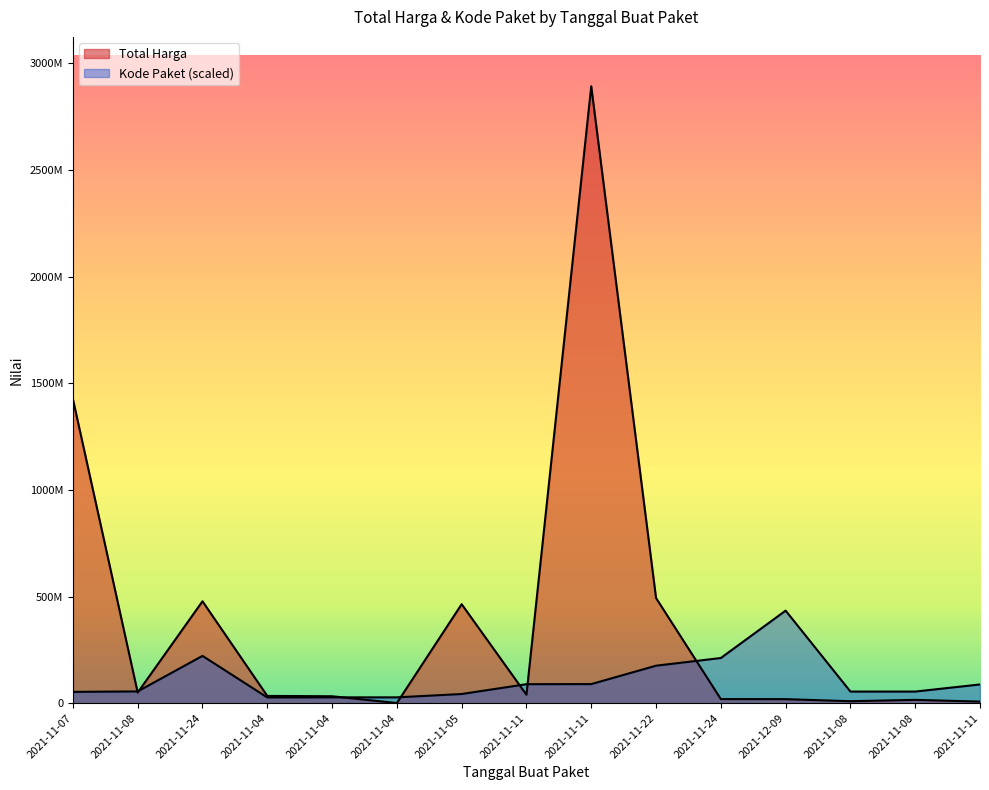

How many lines are shown in the chart?

2